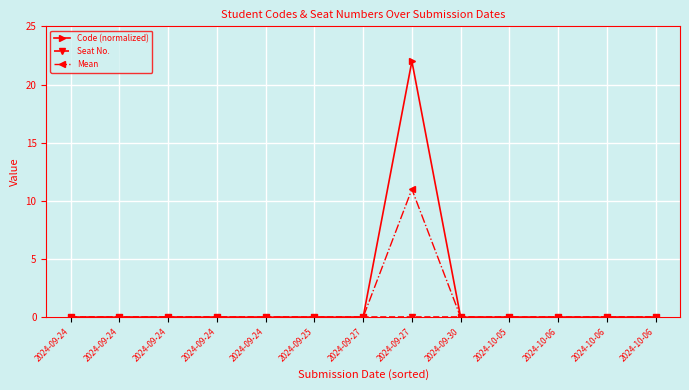

Rank the series at 2024-10-06 from lowest to highest value.

Seat No., Mean, Code (normalized)